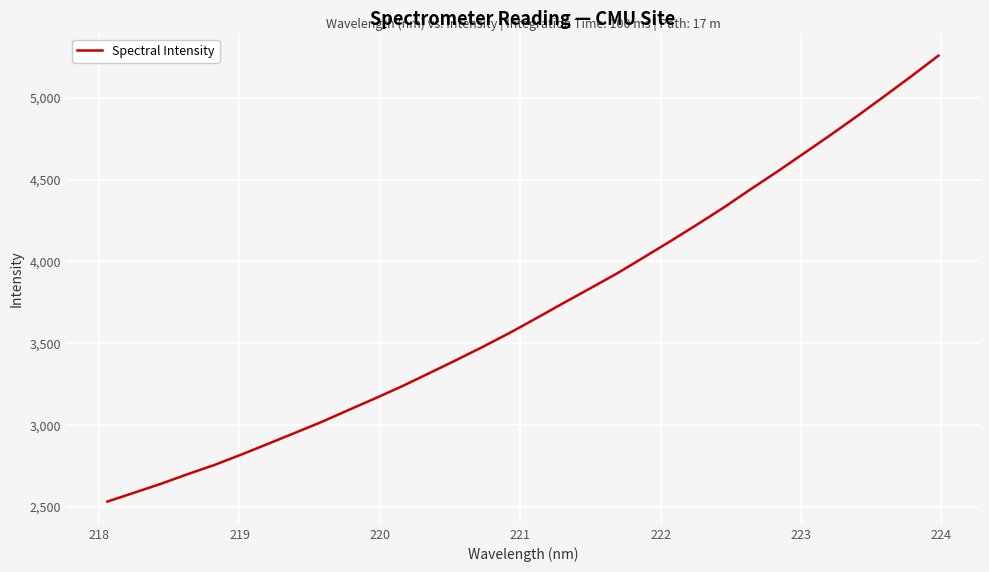

What is the difference between the maximum and minimum values?

2723.7